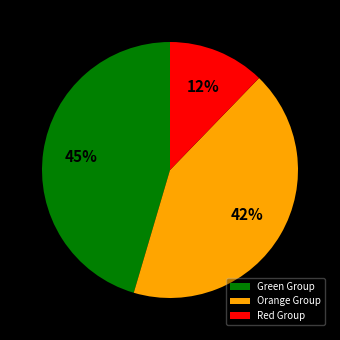

Is the sum of Green Group and Red Group greater than half?

Yes